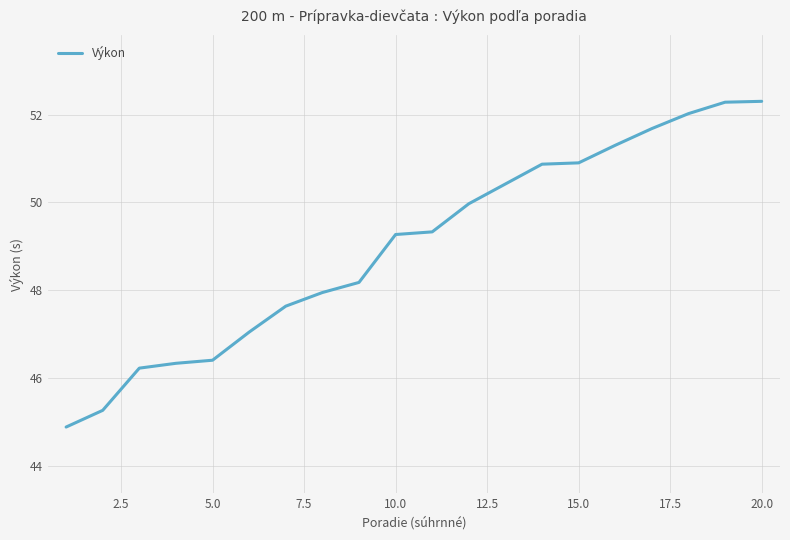

What is the difference between the second highest and minimum values?

7.4